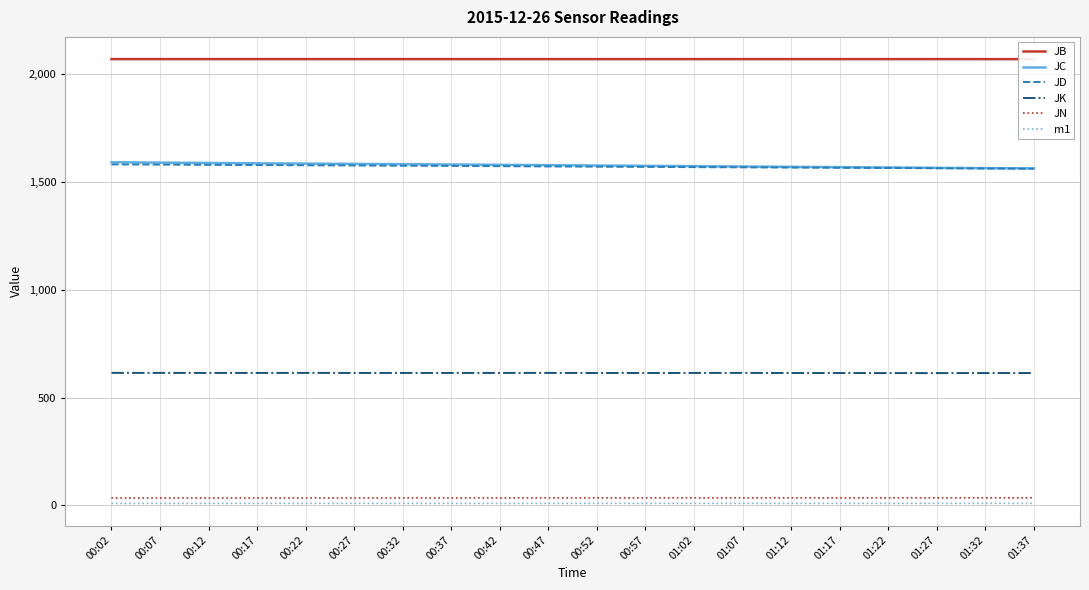

How many lines are shown in the chart?

6